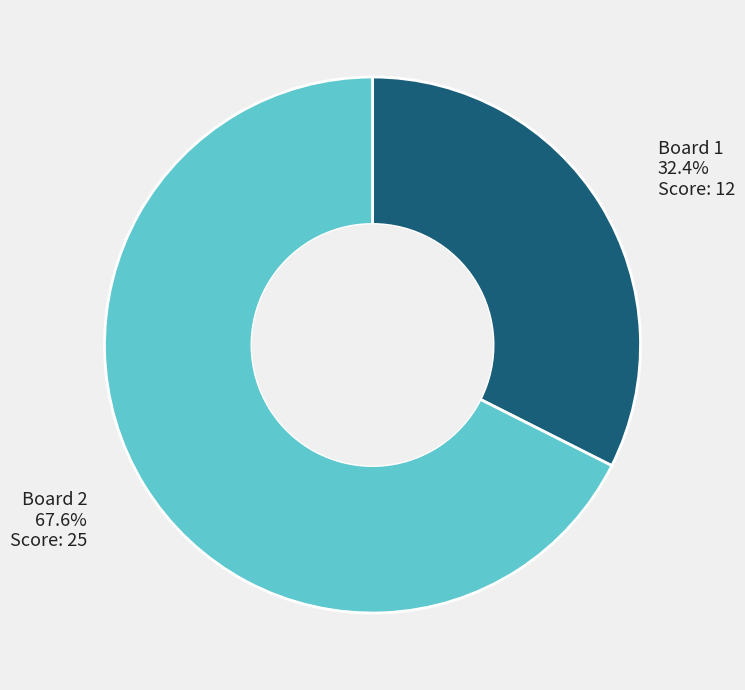

What is the smallest slice in the pie chart?

Board 1